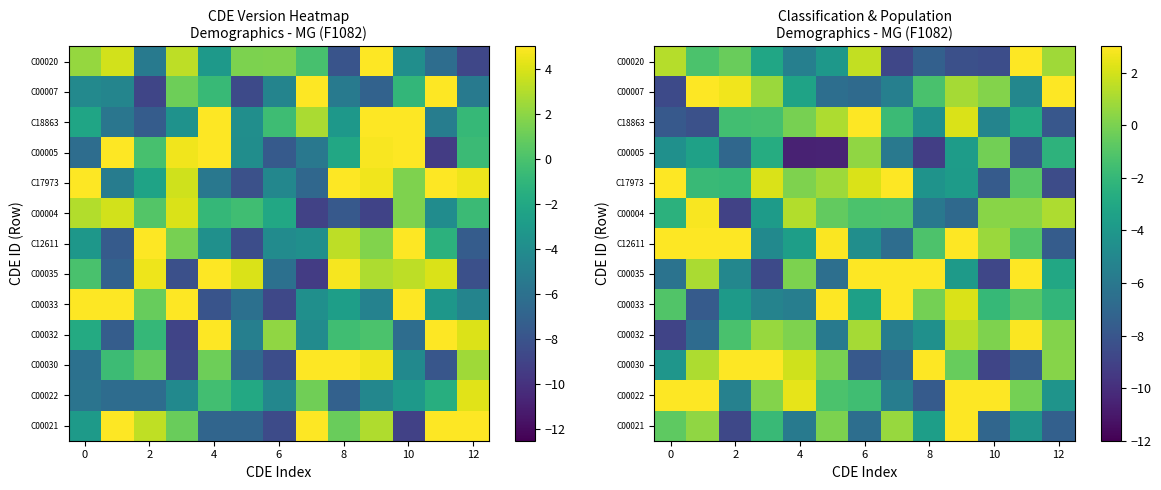

What is the total value across all series at 6?

-18.0